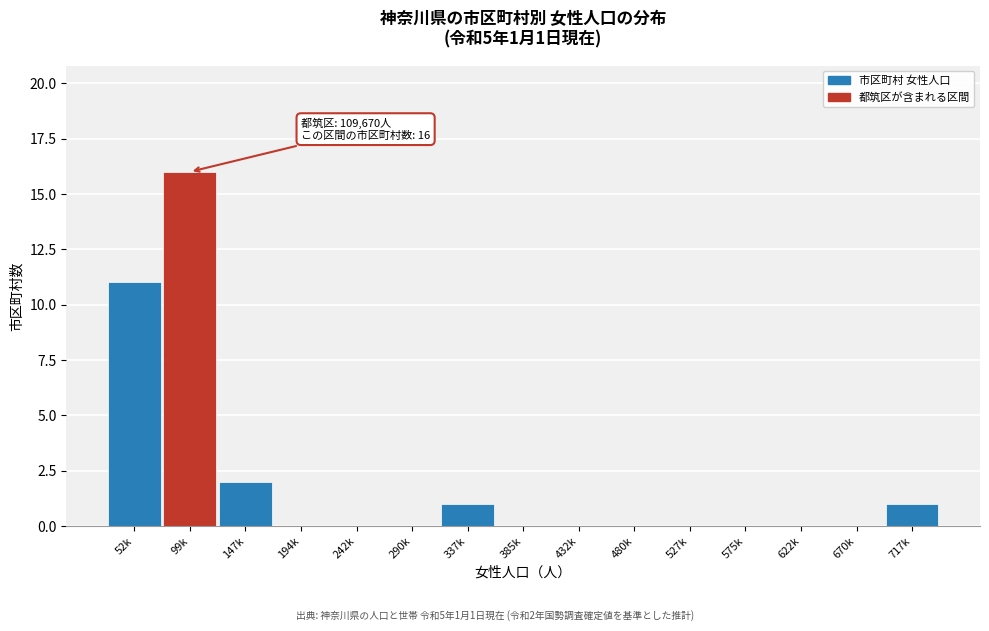

Reading left to right, transcribe all the data shown in this chart.

52k=11	99k=16	147k=2	194k=0	242k=0	290k=0	337k=1	385k=0	432k=0	480k=0	527k=0	575k=0	622k=0	670k=0	717k=1